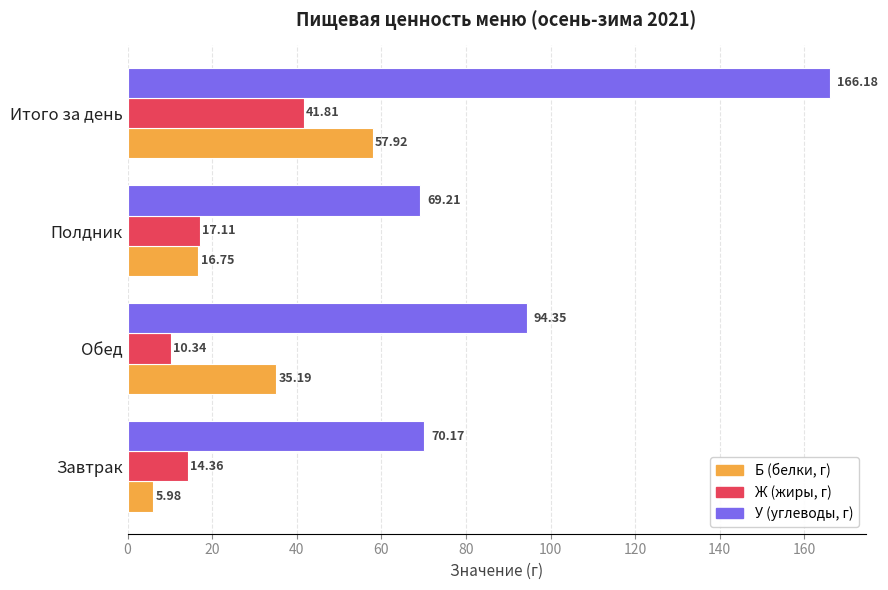

List the labels in order of Ж (жиры, г) value, smallest first.

Обед, Завтрак, Полдник, Итого за день